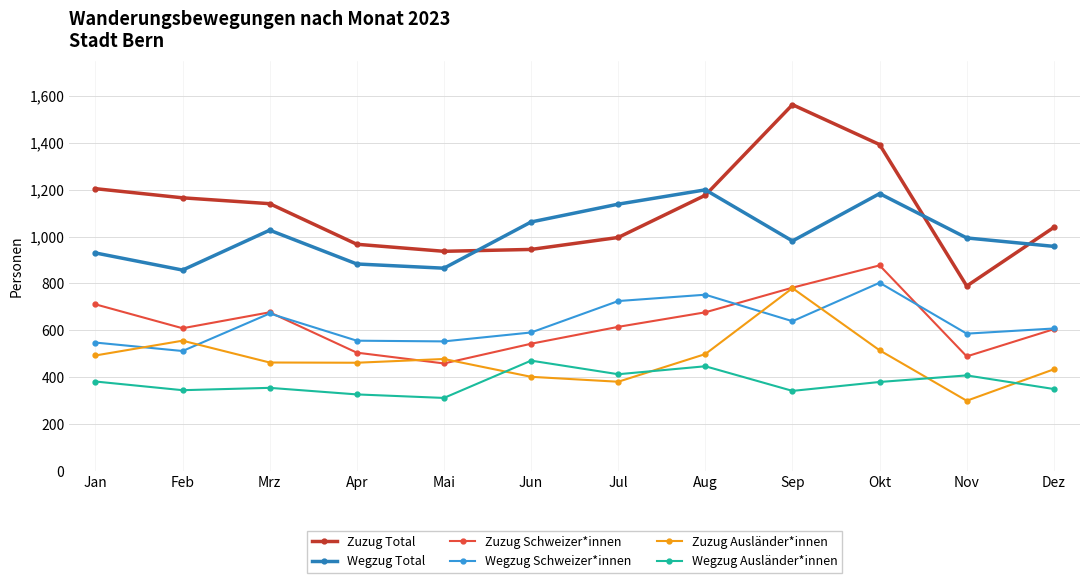

Which series has the largest range (max minus min)?

Zuzug Total